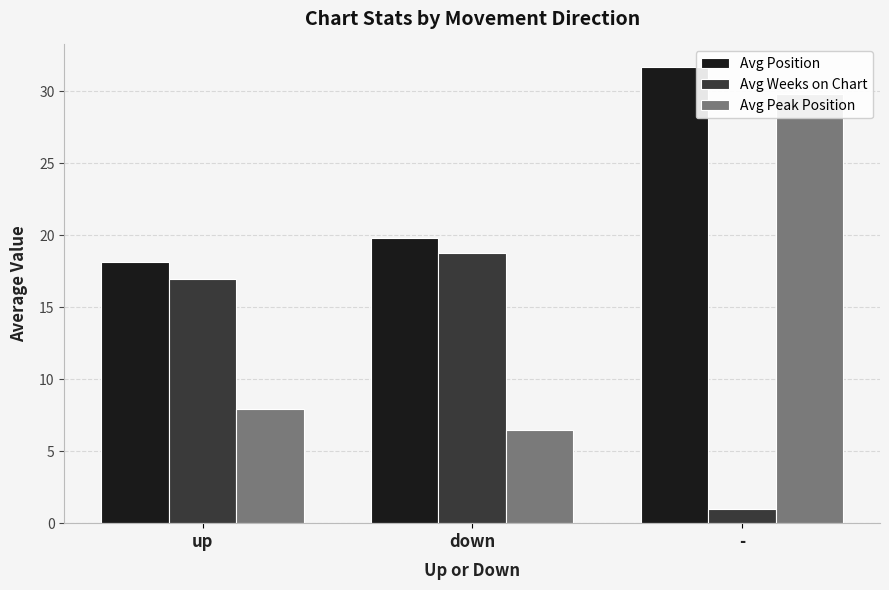

Reading left to right, transcribe all the data shown in this chart.

Avg Position: 18.1	19.8	31.7
Avg Weeks on Chart: 17.0	18.8	1.0
Avg Peak Position: 8.0	6.5	29.8